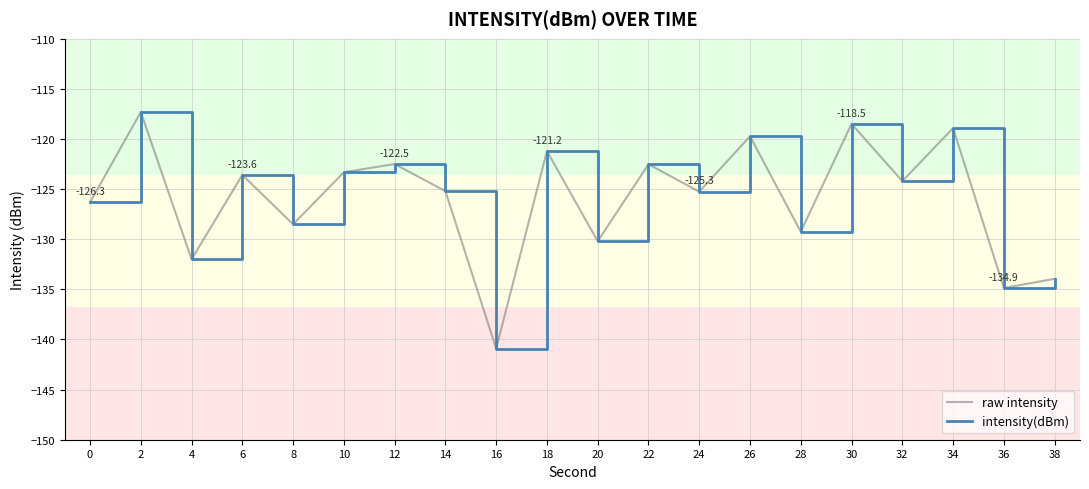

At which category does intensity(dBm) reach its first local peak?

2